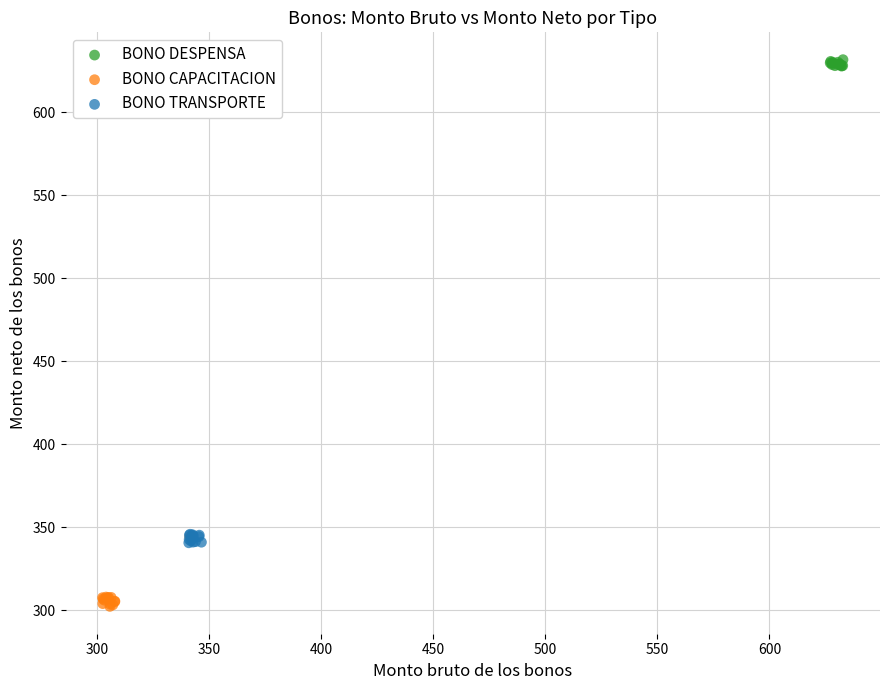

What are all the series names shown in the legend?

BONO DESPENSA, BONO CAPACITACION, BONO TRANSPORTE